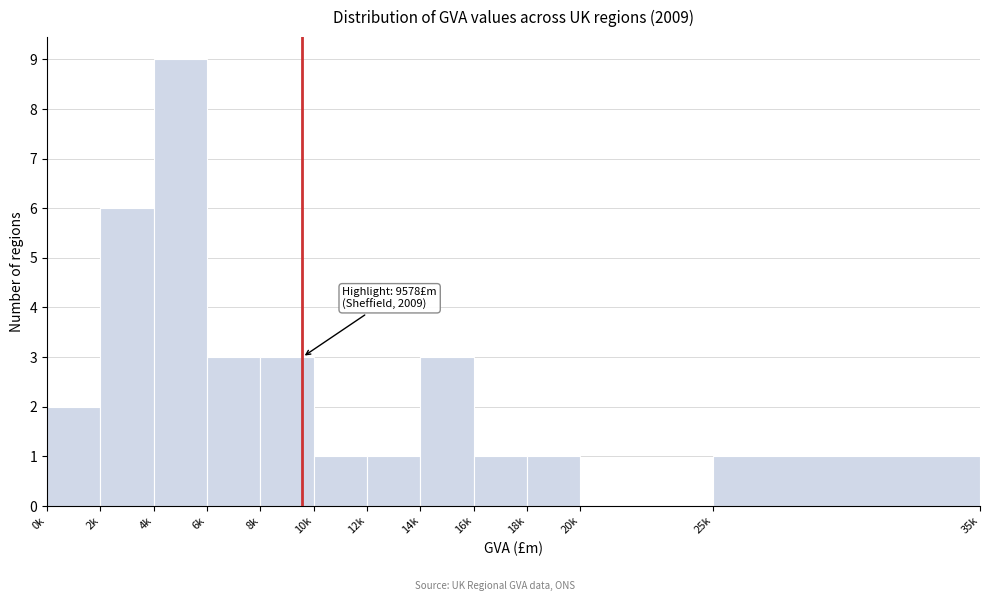

Reading right to left, transcribe all the data shown in this chart.

25k=1	20k=0	18k=1	16k=1	14k=3	12k=1	10k=1	8k=3	6k=3	4k=9	2k=6	0k=2